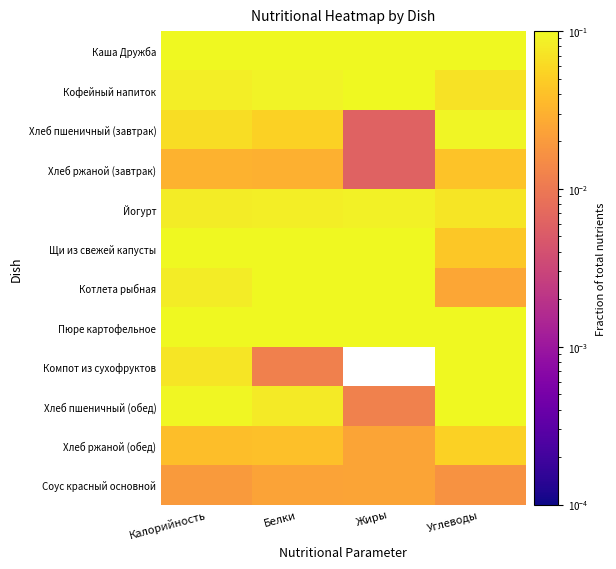

At which category is the sum across all series the highest?

Жиры